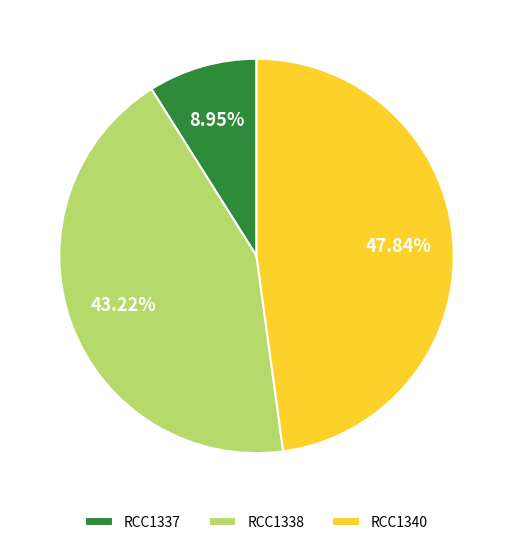

Is the sum of RCC1338 and RCC1337 greater than half?

Yes